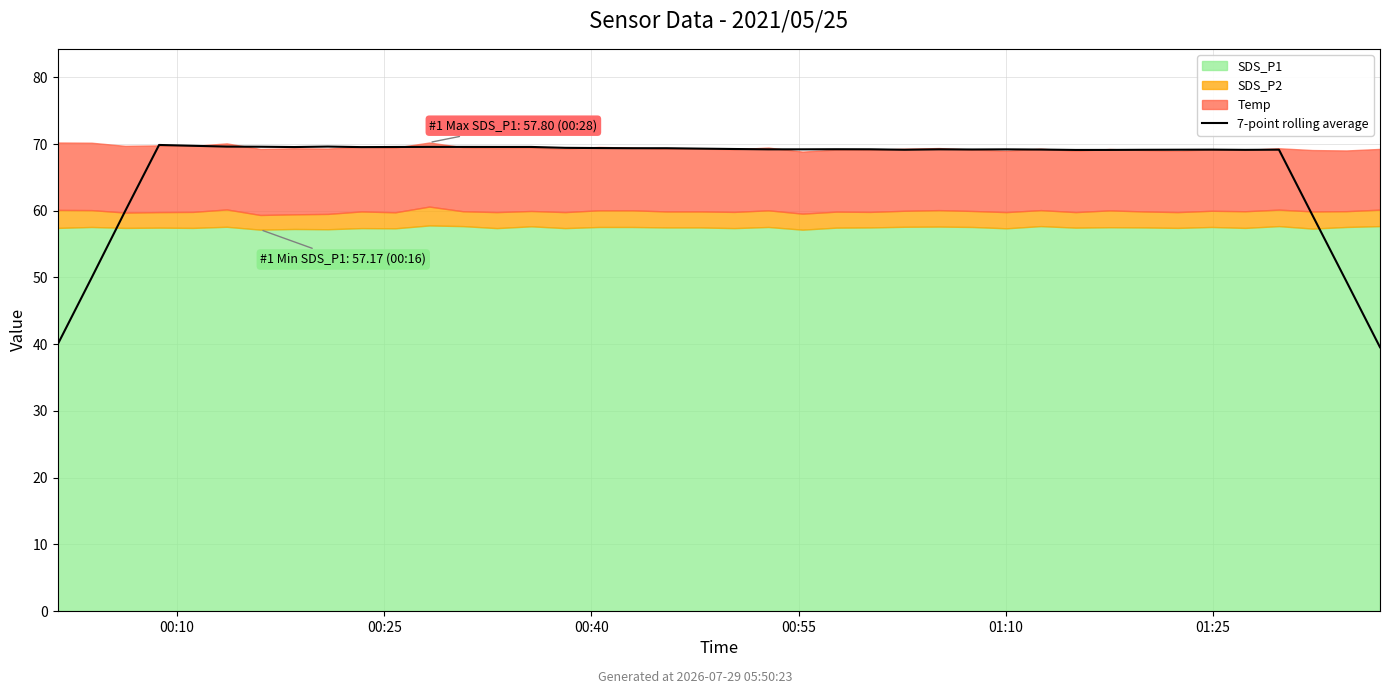

How many interior local valleys (lower than both neighbors) does the data have?

7